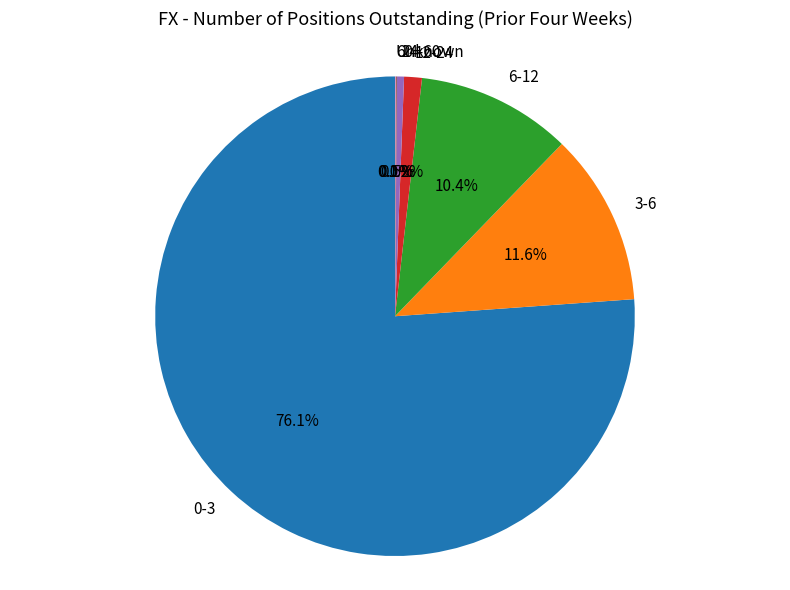

What percentage is NOT represented by 24-60?

99.5%